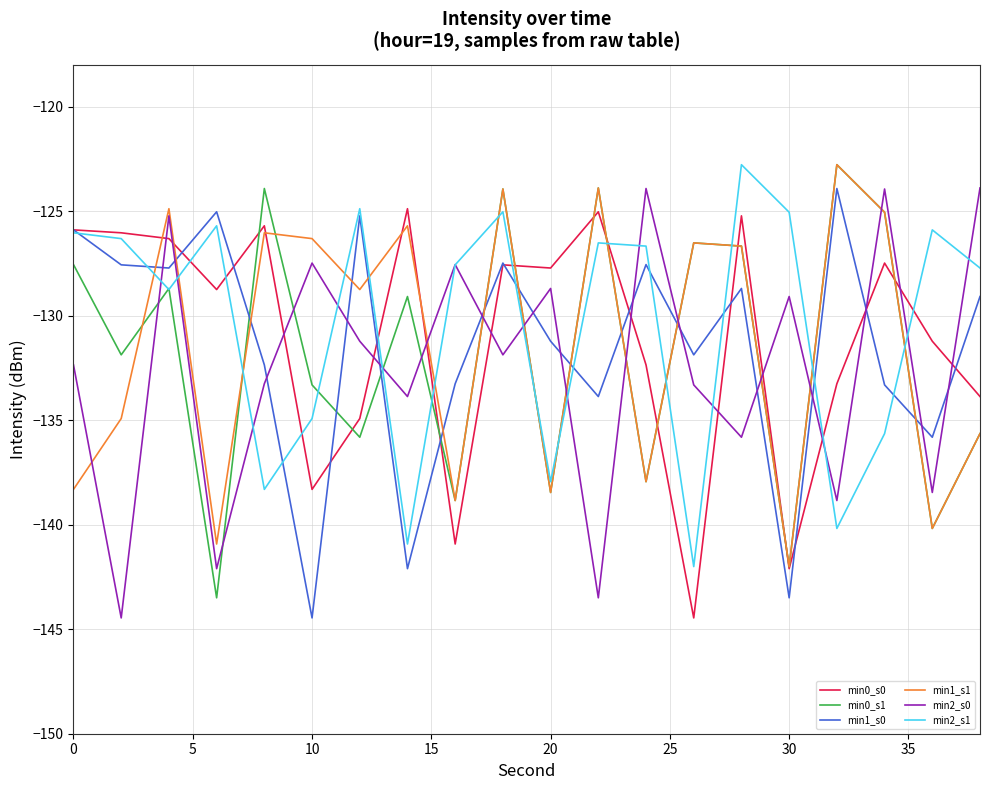

Which series ends up on top after the final intersection of min1_s1 and min2_s1?

min2_s1